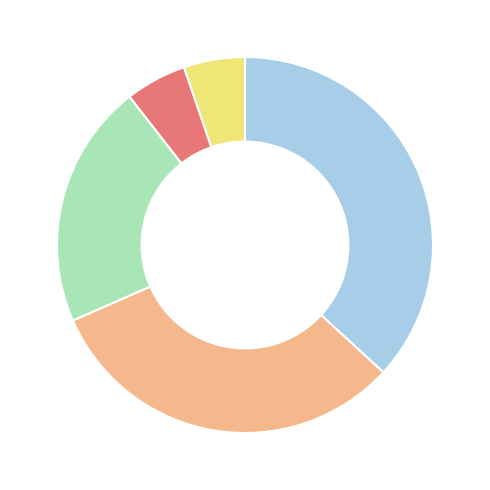

Is there a majority slice in this chart?

No